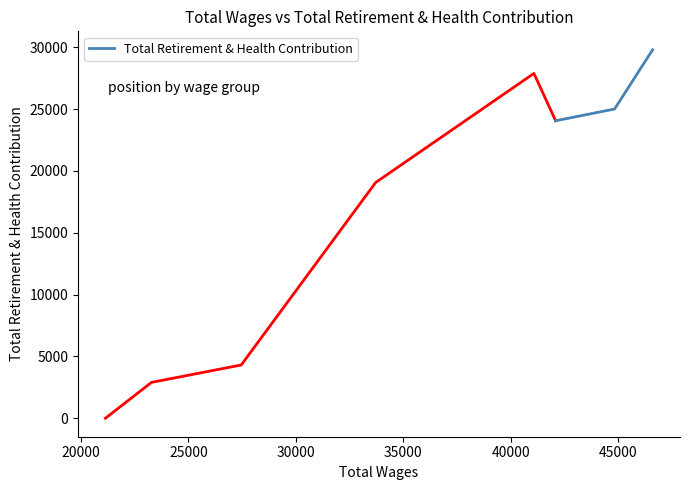

What is the maximum value for Total Retirement & Health Contribution?

29804